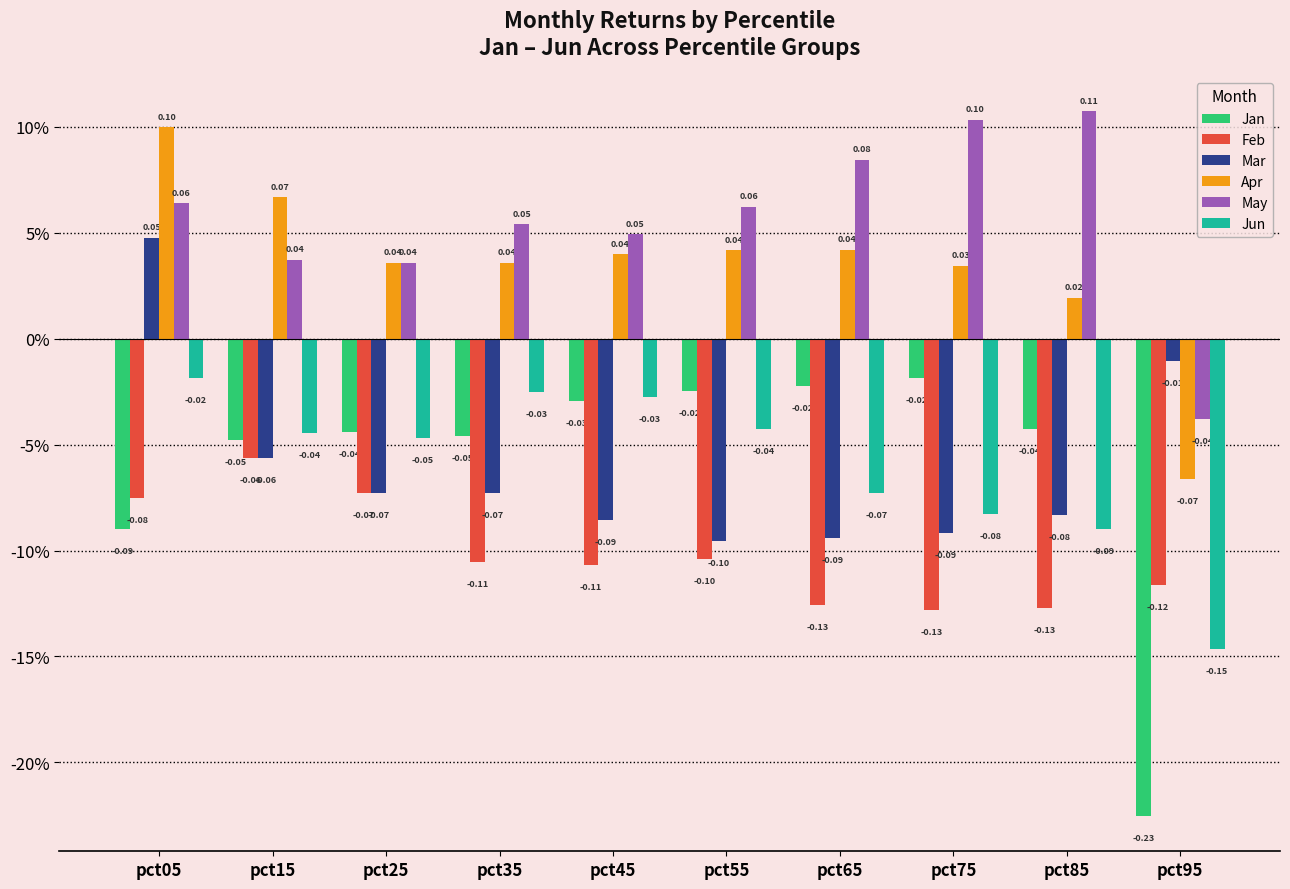

What is the sum of all Feb values?

-1.0